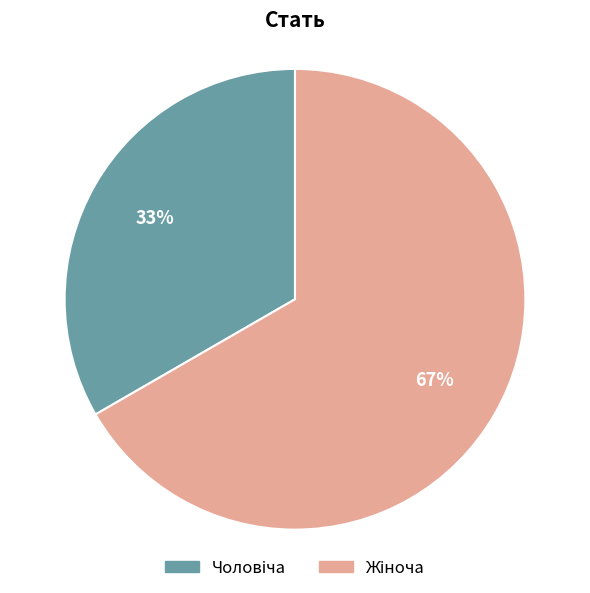

Does any single category account for the majority?

Yes